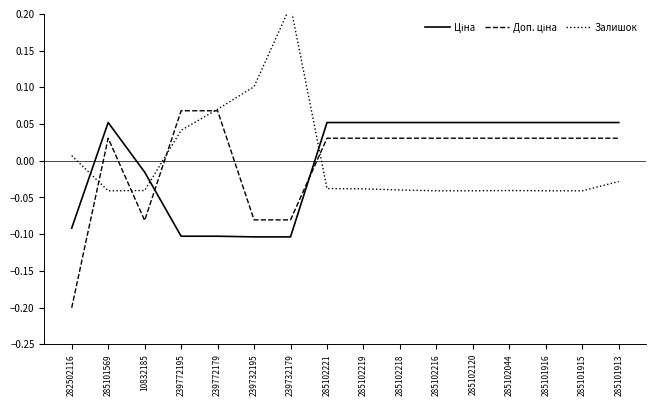

Reading left to right, what are all the values shown in this chart?

Ціна: -0.1	0.1	-0.0	-0.1	-0.1	-0.1	-0.1	0.1	0.1	0.1	0.1	0.1	0.1	0.1	0.1	0.1
Доп. ціна: -0.2	0.0	-0.1	0.1	0.1	-0.1	-0.1	0.0	0.0	0.0	0.0	0.0	0.0	0.0	0.0	0.0
Залишок: 0.0	-0.0	-0.0	0.0	0.1	0.1	0.2	-0.0	-0.0	-0.0	-0.0	-0.0	-0.0	-0.0	-0.0	-0.0